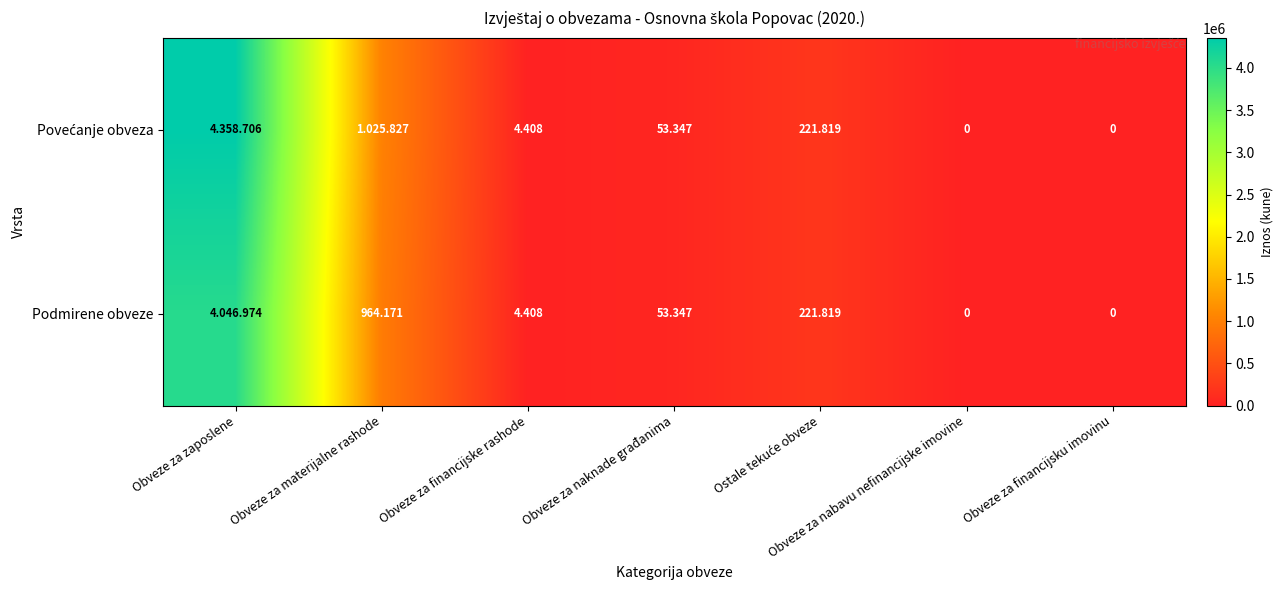

Is it true that Povećanje obveza equals 5835 at Obveze za financijske rashode?

False